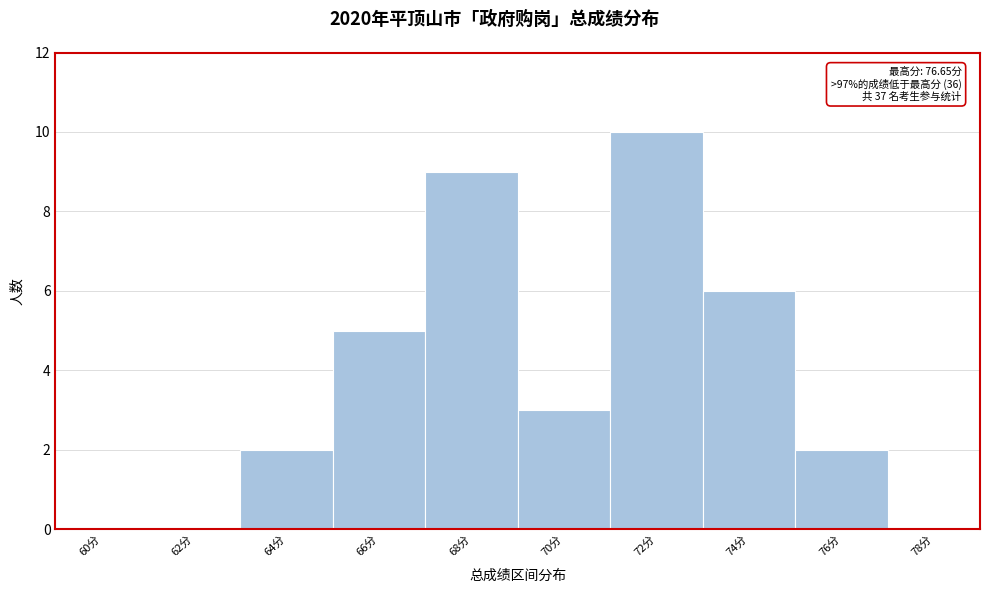

Reading right to left, extract all data points from this chart.

78分=0	76分=2	74分=6	72分=10	70分=3	68分=9	66分=5	64分=2	62分=0	60分=0